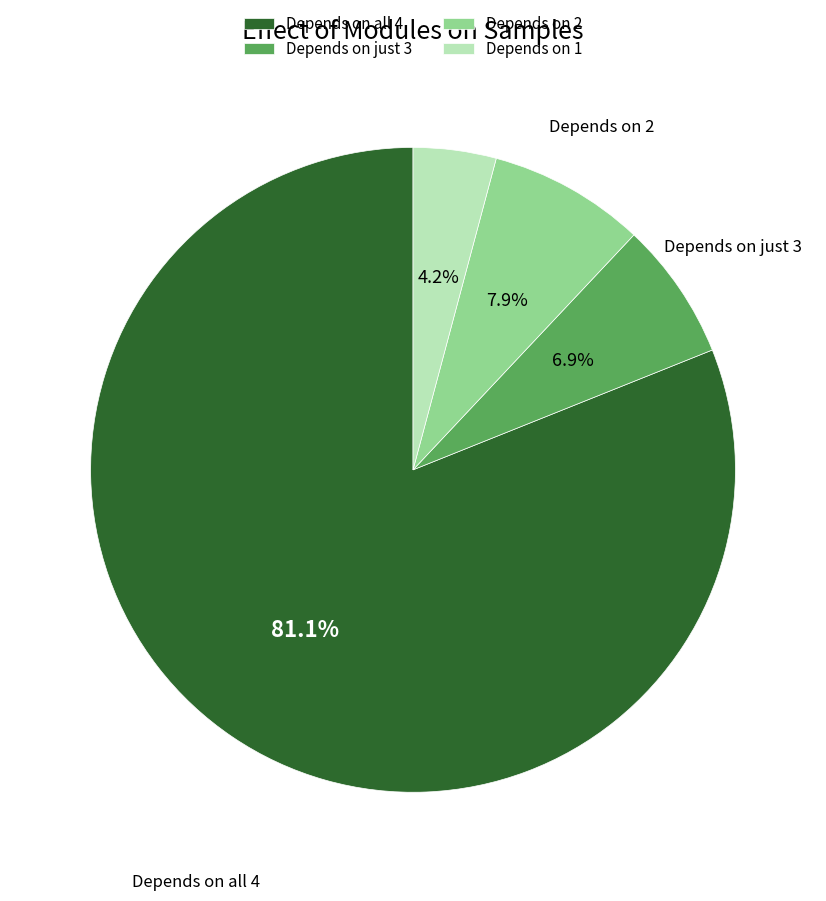

Between Depends on just 3 and Depends on 2, which is larger?

Depends on 2